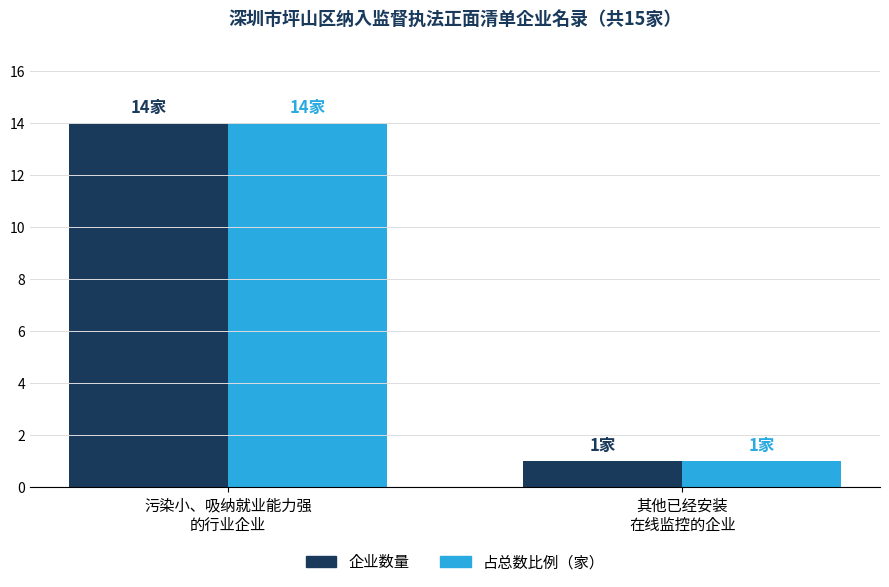

The value of 占总数比例（家） at 污染小、吸纳就业能力强
的行业企业 is 14. True or false?

True